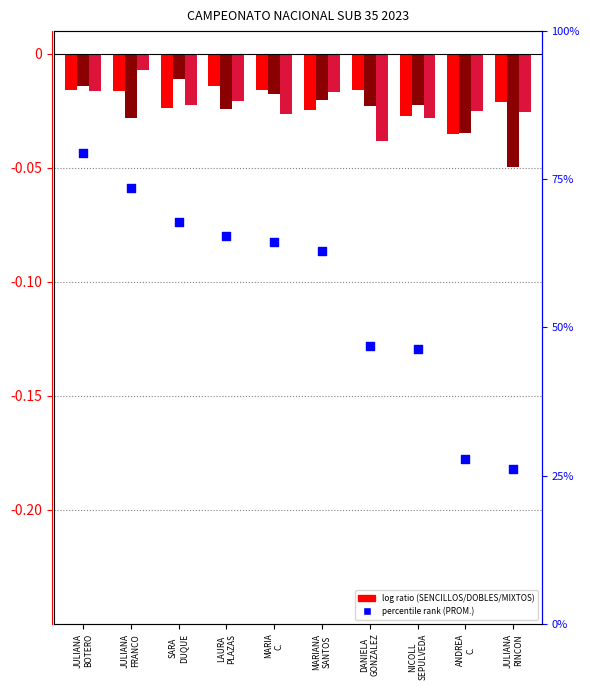

At which category is the sum across all series the highest?

JULIANA
BOTERO